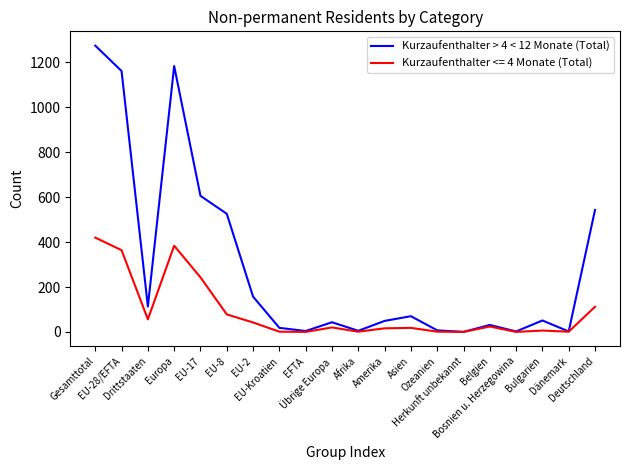

Is this an area chart (filled region under the line)?

No